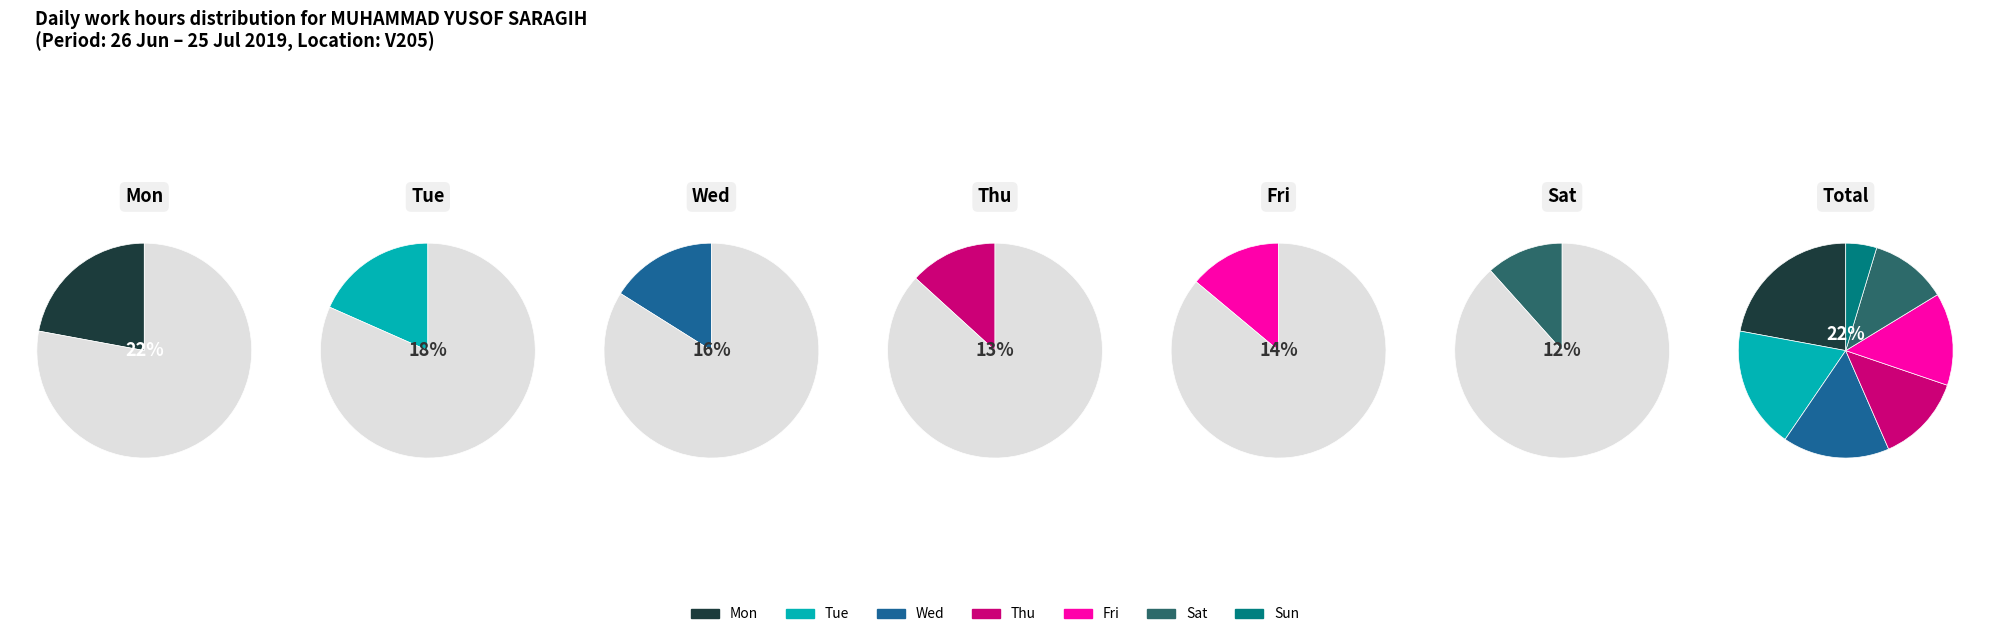

Which slice is the smallest?

Sun